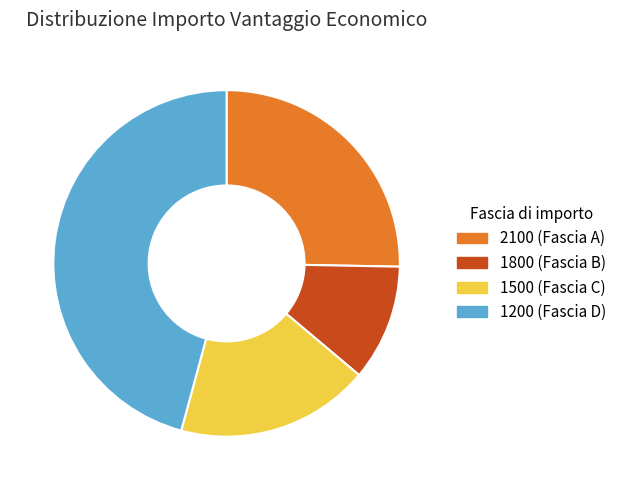

Which slice is the largest?

1200 (Fascia D)